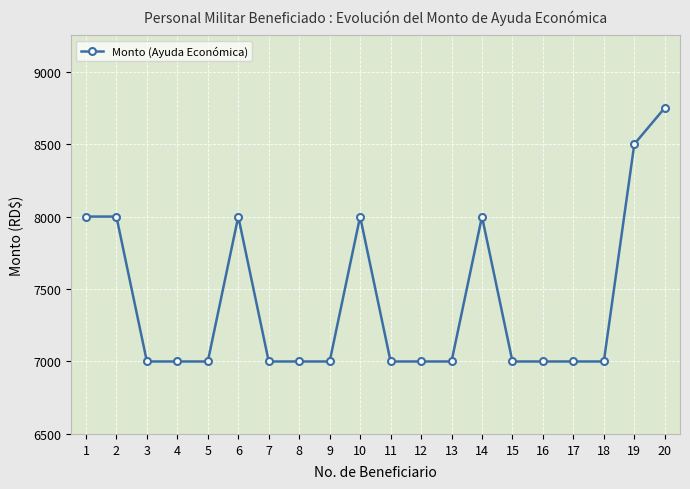

True or false: there are more than 2 points higher than both neighbors.

True